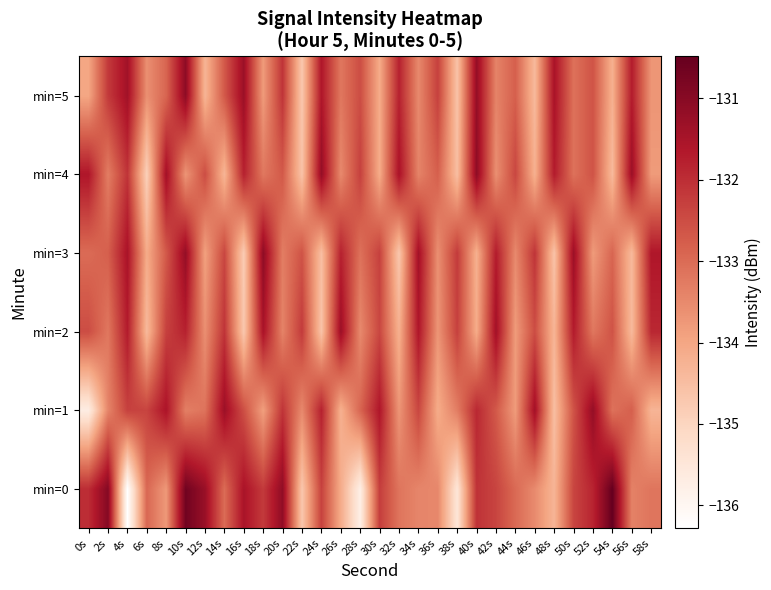

Reading right to left, transcribe all the data shown in this chart.

min=0: 58s=-133.2	56s=-133.4	54s=-130.5	52s=-131.8	50s=-132.4	48s=-134.3	46s=-133.5	44s=-133.0	42s=-132.4	40s=-132.1	38s=-135.5	36s=-133.5	34s=-133.4	32s=-133.2	30s=-132.3	28s=-135.8	26s=-134.1	24s=-132.3	22s=-134.7	20s=-131.1	18s=-132.2	16s=-131.5	14s=-133.0	12s=-131.3	10s=-130.7	8s=-133.8	6s=-132.9	4s=-136.3	2s=-131.0	0s=-132.0
min=1: 58s=-134.3	56s=-132.8	54s=-133.1	52s=-131.2	50s=-132.6	48s=-134.5	46s=-131.4	44s=-133.8	42s=-132.7	40s=-131.9	38s=-133.3	36s=-134.1	34s=-132.4	32s=-133.7	30s=-131.6	28s=-132.9	26s=-134.2	24s=-131.8	22s=-133.5	20s=-132.1	18s=-133.9	16s=-132.5	14s=-131.3	12s=-133.1	10s=-133.3	8s=-131.5	6s=-132.4	4s=-132.3	2s=-133.4	0s=-135.7
min=2: 58s=-131.9	56s=-134.4	54s=-132.6	52s=-133.2	50s=-131.7	48s=-134.3	46s=-132.5	44s=-133.8	42s=-131.4	40s=-134.1	38s=-132.3	36s=-133.7	34s=-131.6	32s=-134.2	30s=-132.4	28s=-133.5	26s=-131.3	24s=-134.6	22s=-132.2	20s=-133.4	18s=-131.5	16s=-134.7	14s=-132.1	12s=-133.6	10s=-131.8	8s=-132.3	6s=-134.4	4s=-131.7	2s=-133.2	0s=-132.5
min=3: 58s=-131.6	56s=-134.4	54s=-132.9	52s=-133.8	50s=-131.3	48s=-134.6	46s=-132.1	44s=-133.5	42s=-131.7	40s=-134.2	38s=-132.2	36s=-133.6	34s=-131.4	32s=-134.7	30s=-132.3	28s=-133.1	26s=-131.8	24s=-134.5	22s=-132.6	20s=-133.3	18s=-131.1	16s=-134.8	14s=-132.4	12s=-133.9	10s=-131.2	8s=-132.7	6s=-134.1	4s=-131.5	2s=-132.8	0s=-133.0
min=4: 58s=-133.8	56s=-131.3	54s=-134.4	52s=-132.6	50s=-133.1	48s=-131.7	46s=-134.2	44s=-132.4	42s=-133.6	40s=-131.1	38s=-134.5	36s=-132.8	34s=-133.4	32s=-131.5	30s=-134.1	28s=-132.3	26s=-133.5	24s=-131.2	22s=-134.6	20s=-132.7	18s=-133.2	16s=-131.8	14s=-134.3	12s=-132.5	10s=-133.7	8s=-131.4	6s=-134.9	4s=-132.1	2s=-133.3	0s=-131.6
min=5: 58s=-133.7	56s=-131.7	54s=-134.2	52s=-132.6	50s=-133.1	48s=-131.5	46s=-134.4	44s=-132.8	42s=-133.4	40s=-131.2	38s=-134.6	36s=-132.3	34s=-133.5	32s=-131.8	30s=-134.1	28s=-132.5	26s=-133.2	24s=-131.6	22s=-134.7	20s=-132.1	18s=-133.8	16s=-131.3	14s=-132.7	12s=-134.3	10s=-131.1	8s=-132.9	6s=-133.6	4s=-131.4	2s=-132.2	0s=-134.0